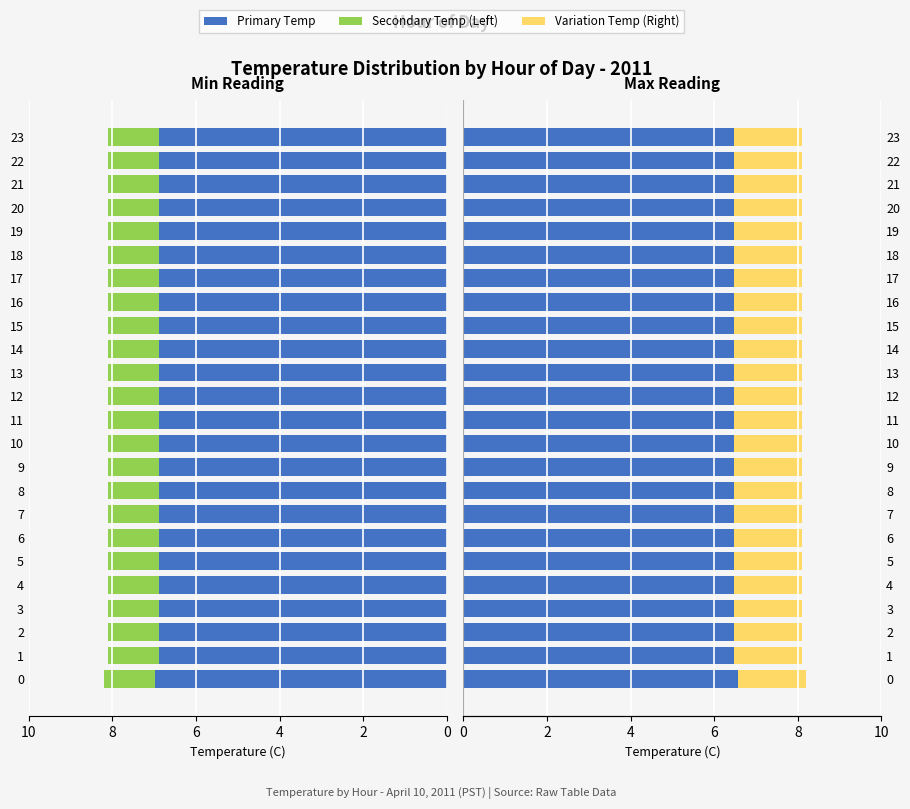

Which series has the largest range (max minus min)?

Primary Temp